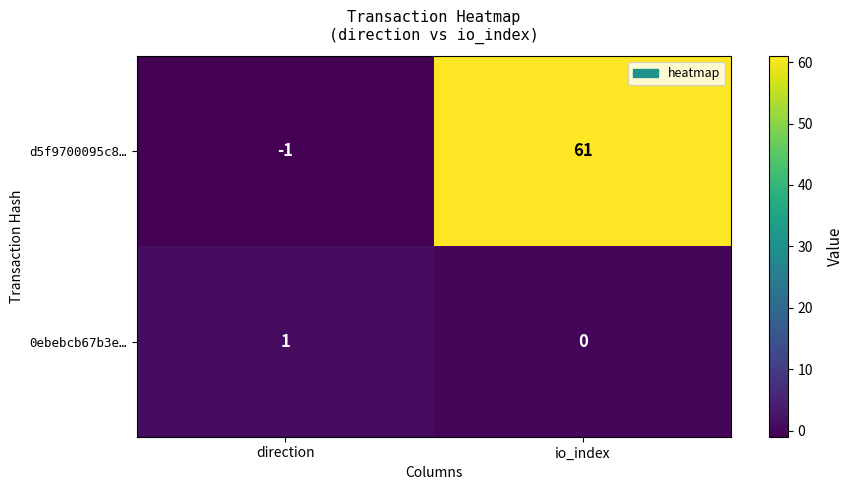

Rank the series at direction from highest to lowest value.

0ebebcb67b3e…, d5f9700095c8…